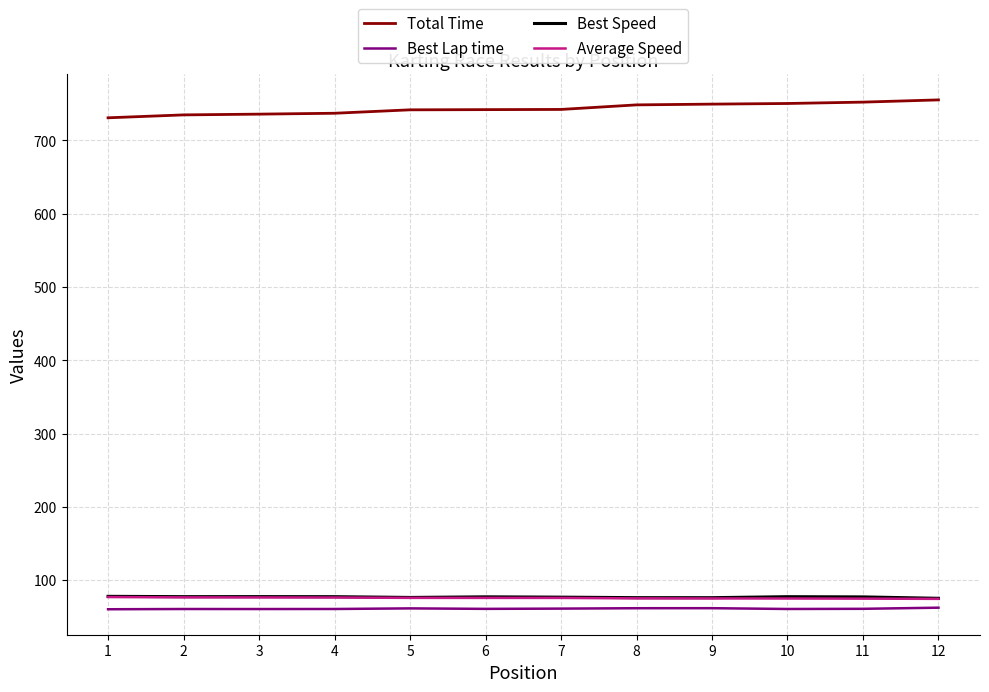

What is the minimum value for Best Lap time?

60.2